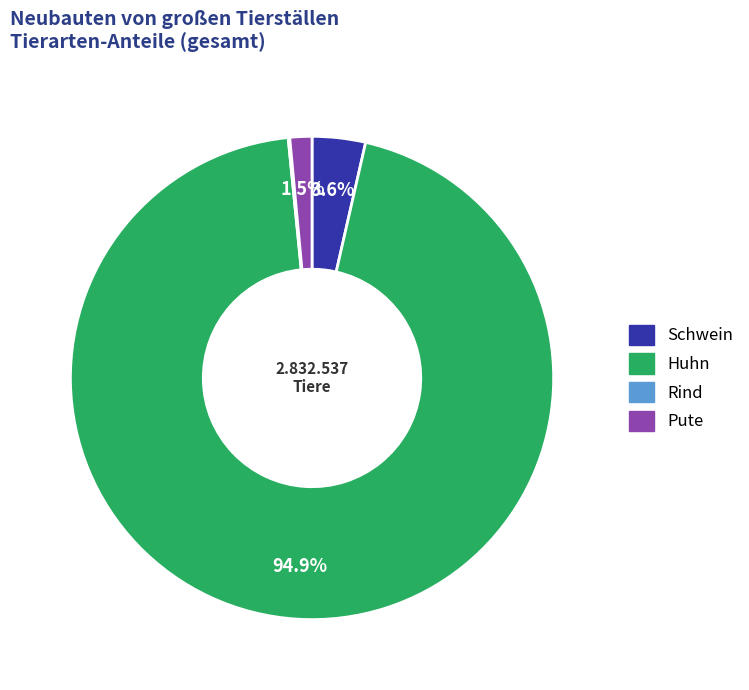

Between Pute and Huhn, which is larger?

Huhn